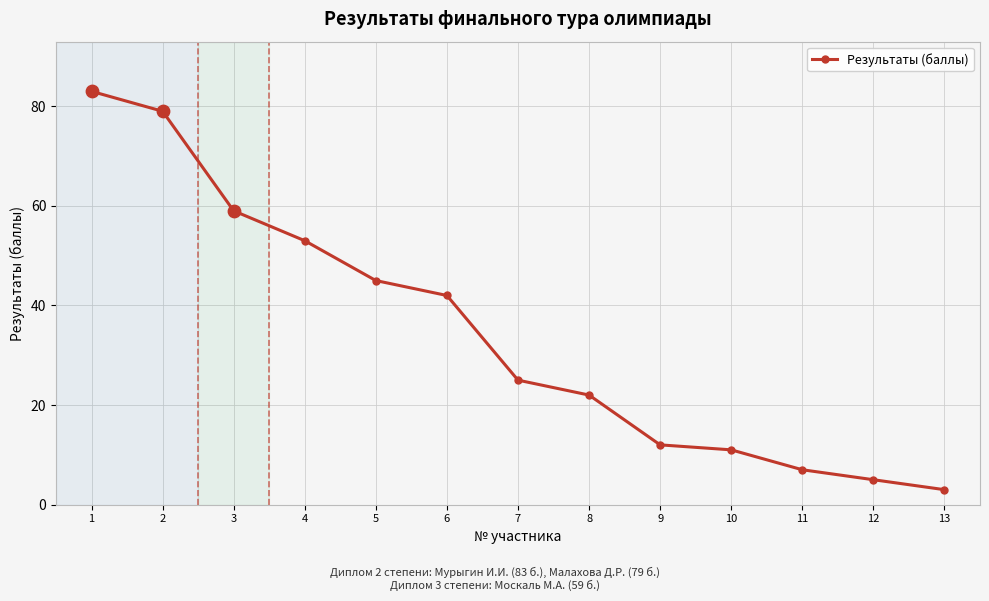

Between 5 and 3, which is larger?

3